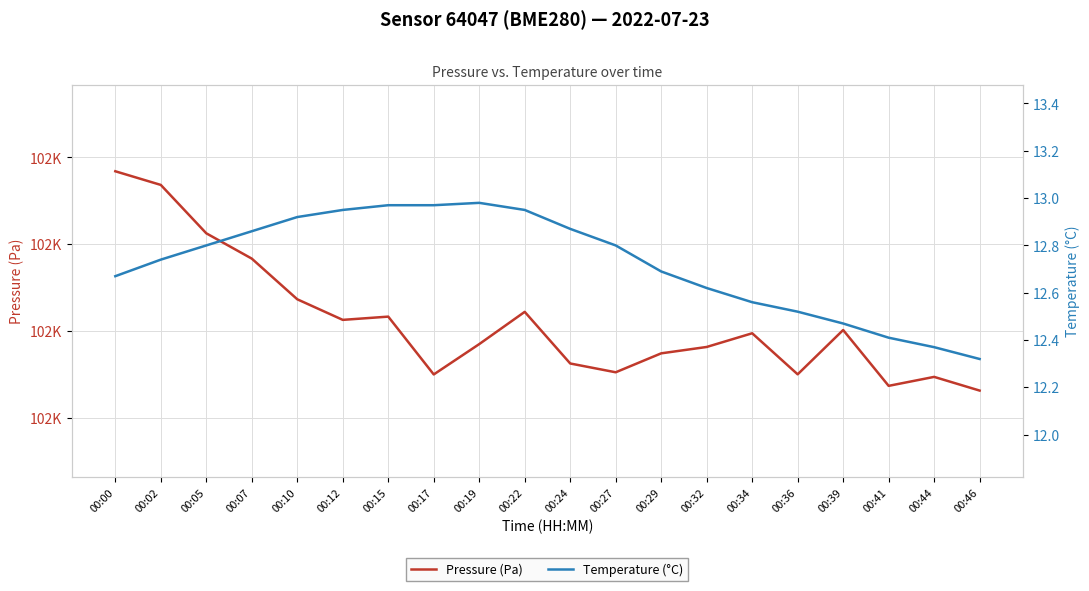

What is the sum of all Temperature (°C) values?

254.4